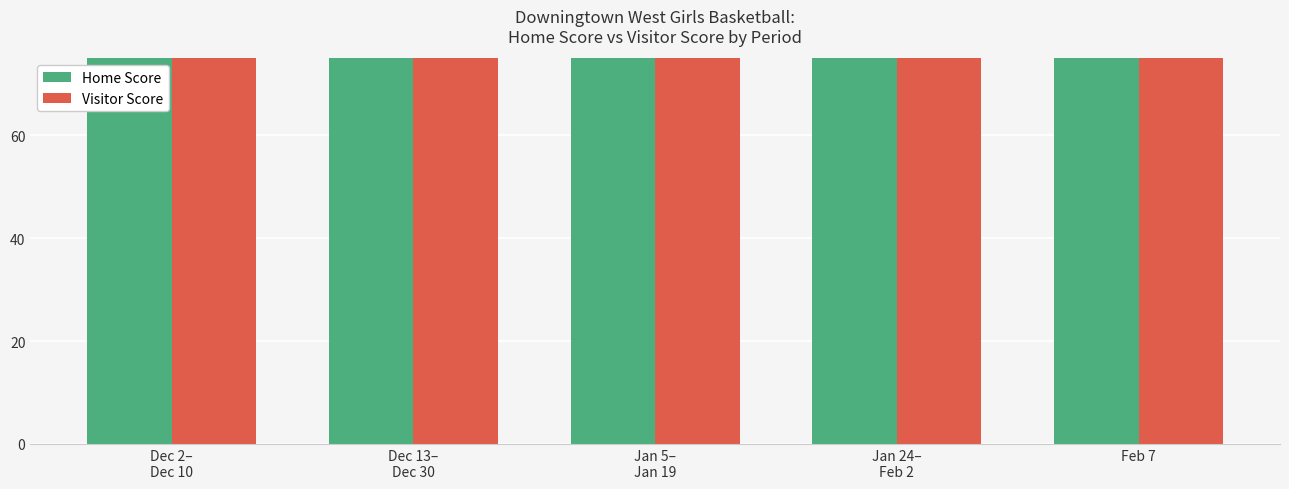

What is the spread (max minus min) of values at Jan 5–
Jan 19?

45